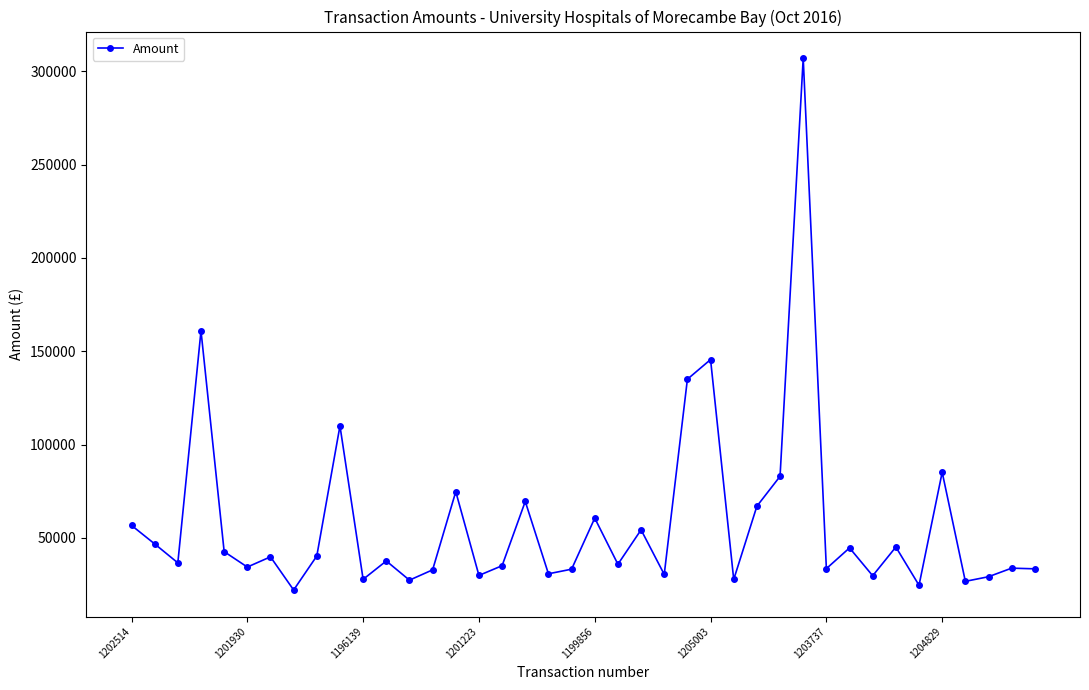

What is the minimum value shown in the chart?

22111.1